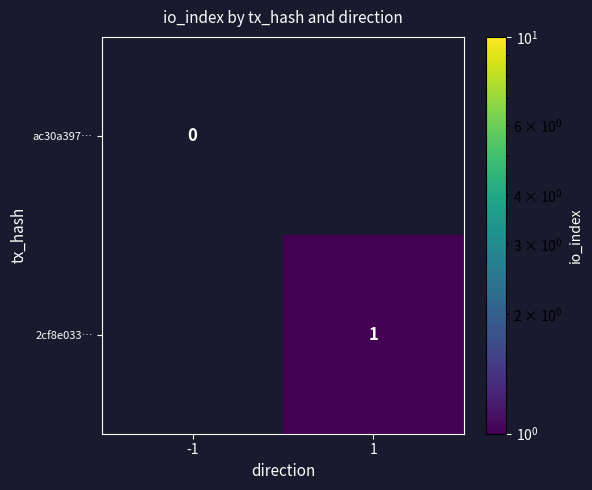

True or false: 2cf8e033… has a value of 1 at 1.

True